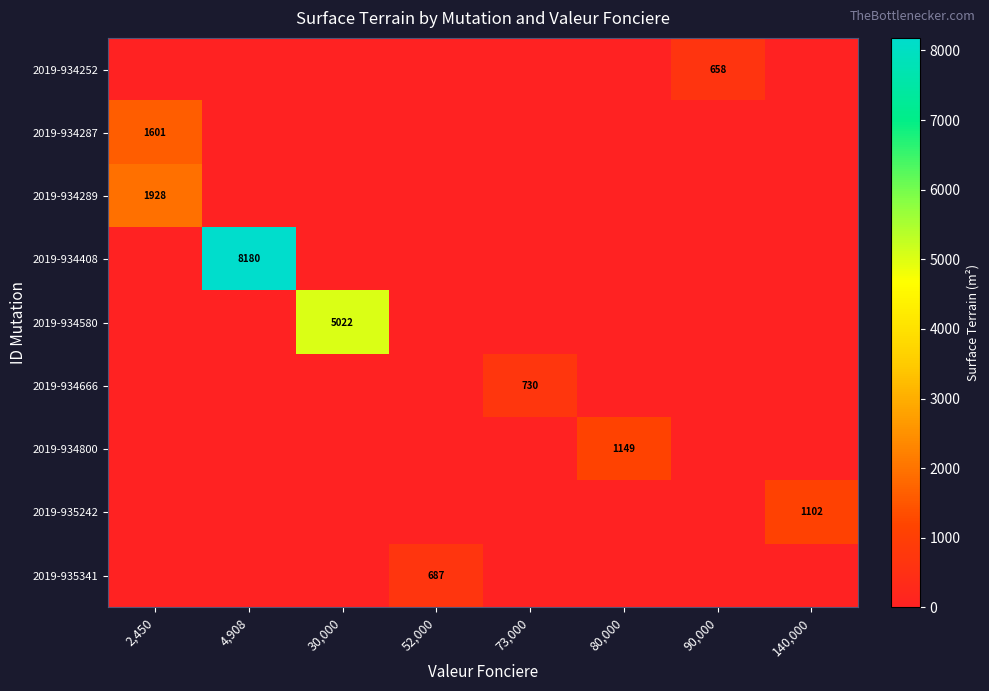

At how many categories does at least one series exceed 2147?

2